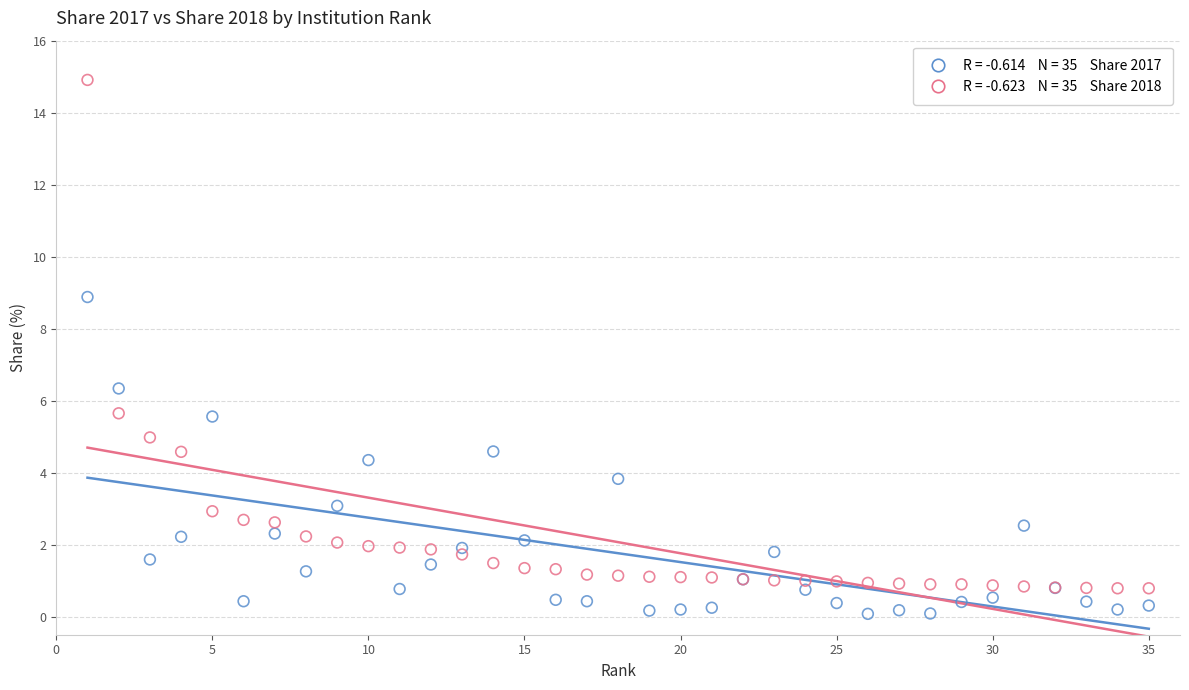

Across all series, what Y value is closest to 7?

6.3